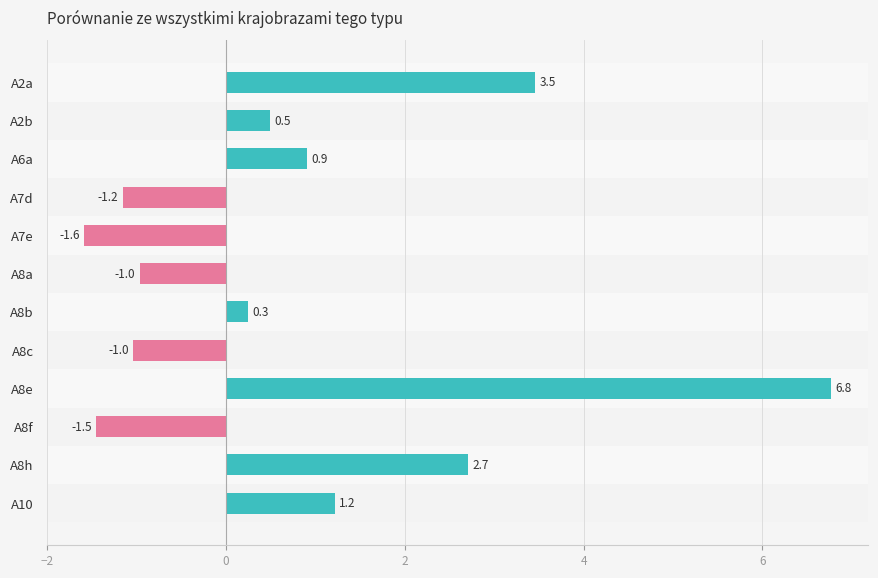

Reading top to bottom, list all the values displayed in this chart.

A2a=3.5	A2b=0.5	A6a=0.9	A7d=-1.2	A7e=-1.6	A8a=-1.0	A8b=0.3	A8c=-1.0	A8e=6.8	A8f=-1.5	A8h=2.7	A10=1.2